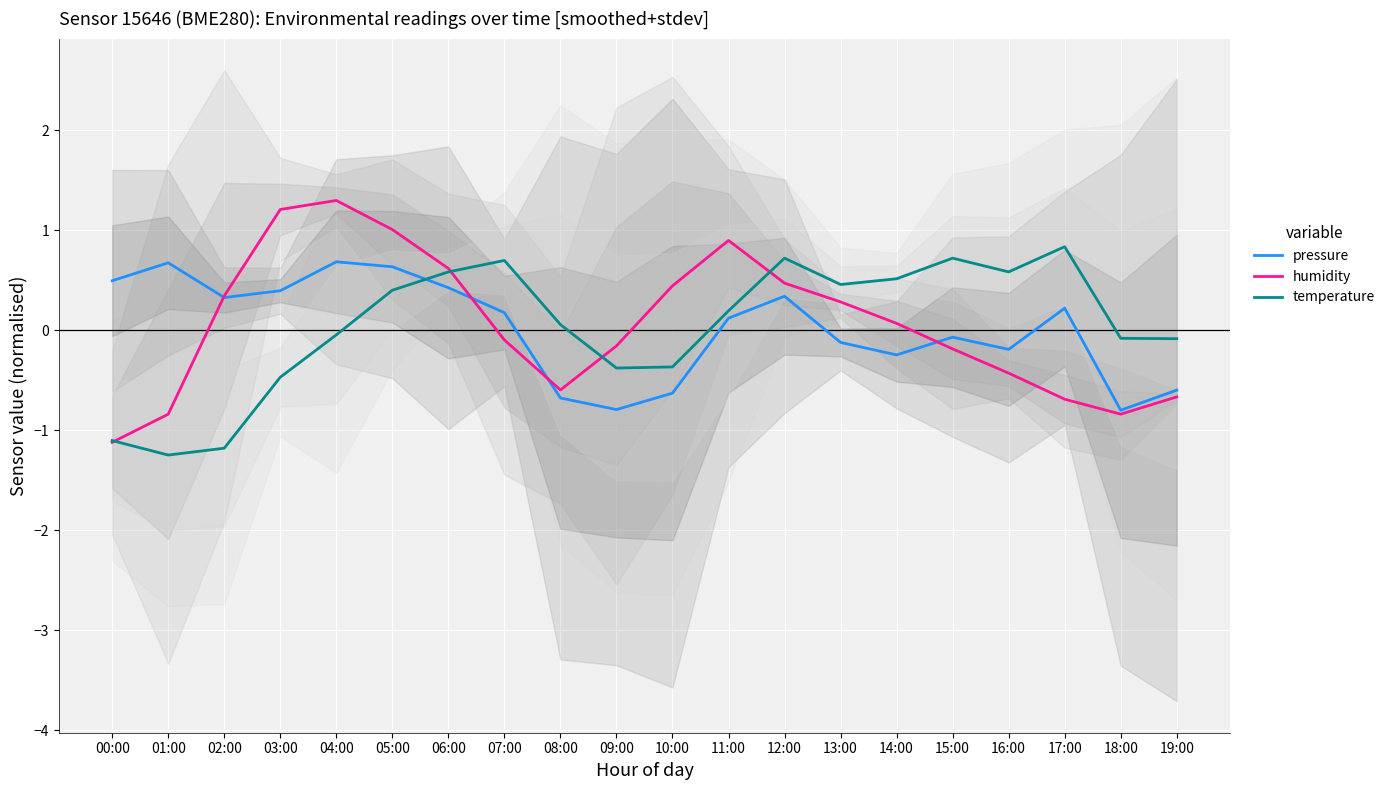

Between 08:00 and 19:00, which series saw the biggest shift?

temperature